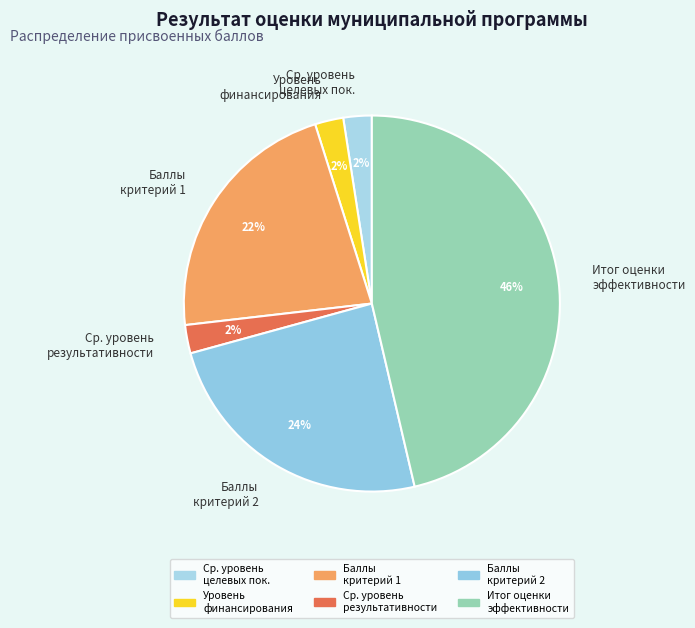

The Ср. уровень результативности slice represents 14% of the pie. True or false?

False